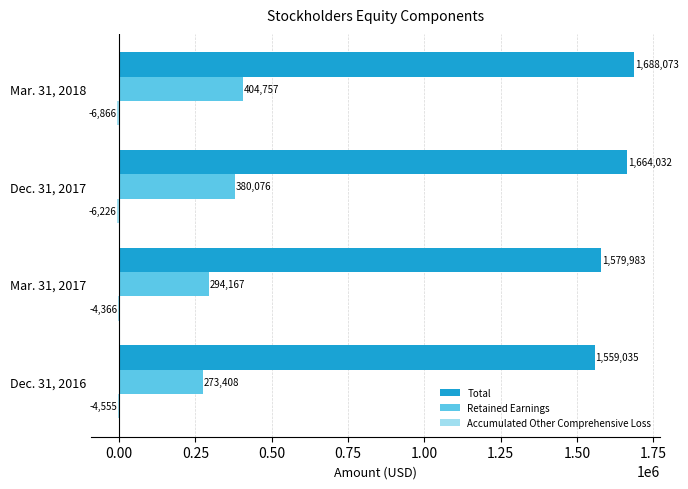

What is the sum of all Total values?

6491123